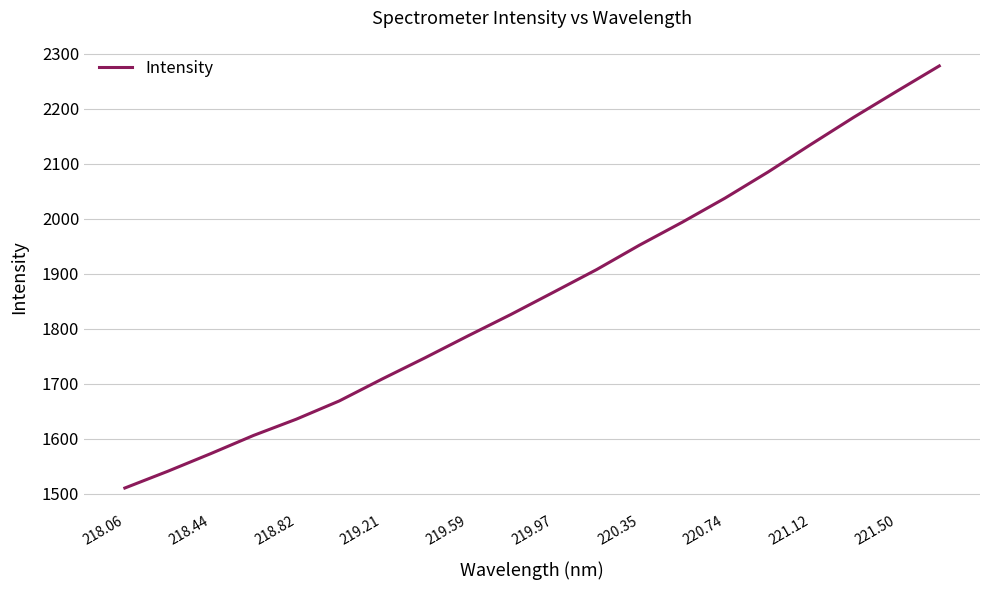

What is the difference between the second highest and minimum values?

720.9